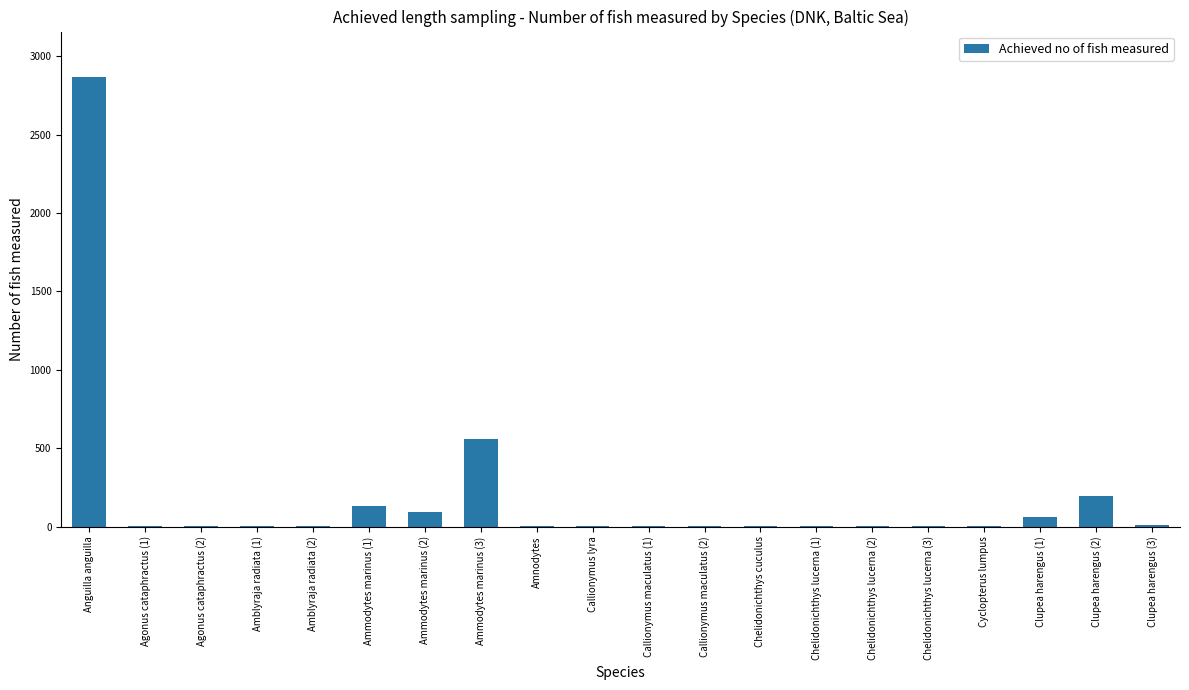

At which category does the chart reach its peak across all series?

Anguilla anguilla